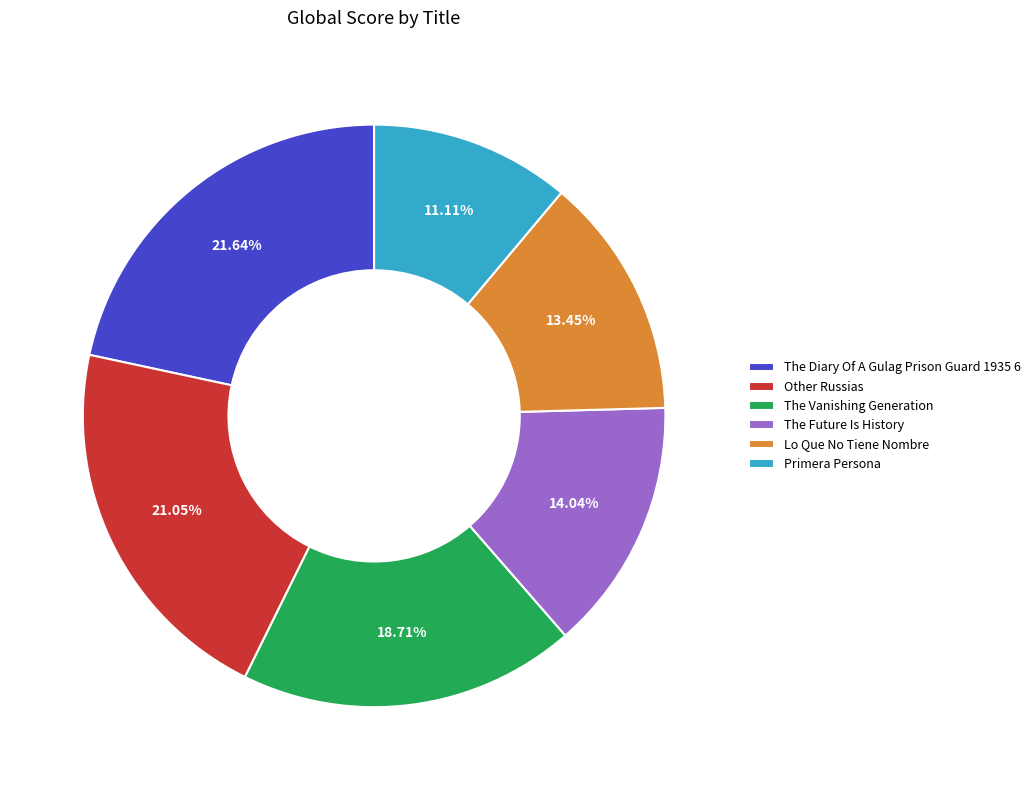

What is the total percentage of The Vanishing Generation and Lo Que No Tiene Nombre?

32.2%